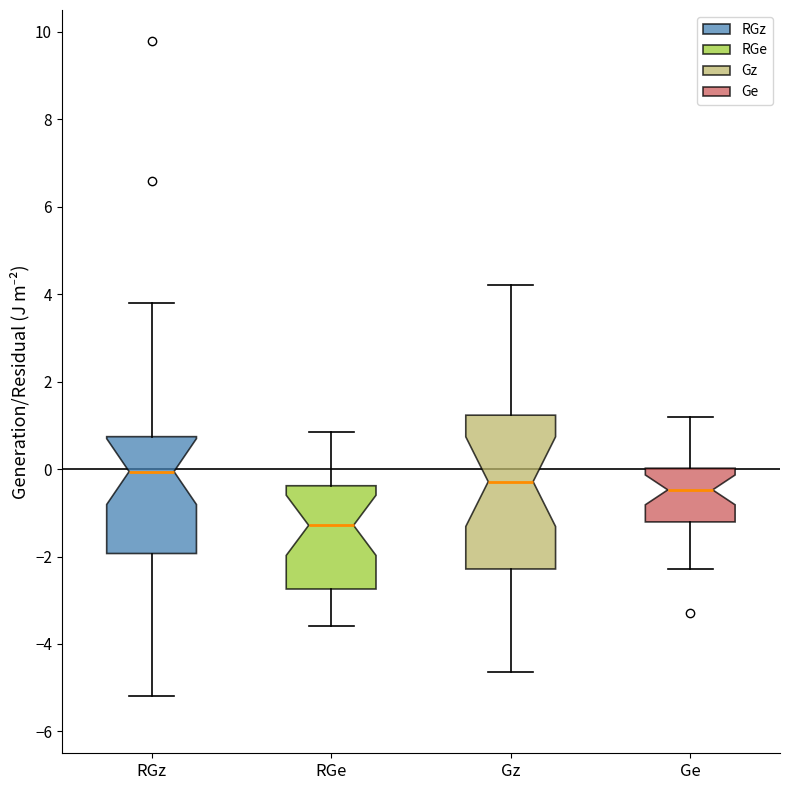

Comparing the boxes themselves (not the whiskers), which one is the tallest?

Gz